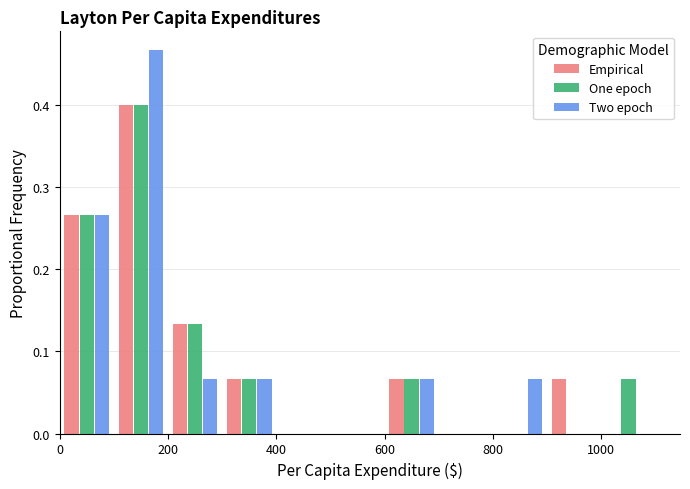

In the Empirical series, which range on the x-axis has the tallest bar?

100 to 200